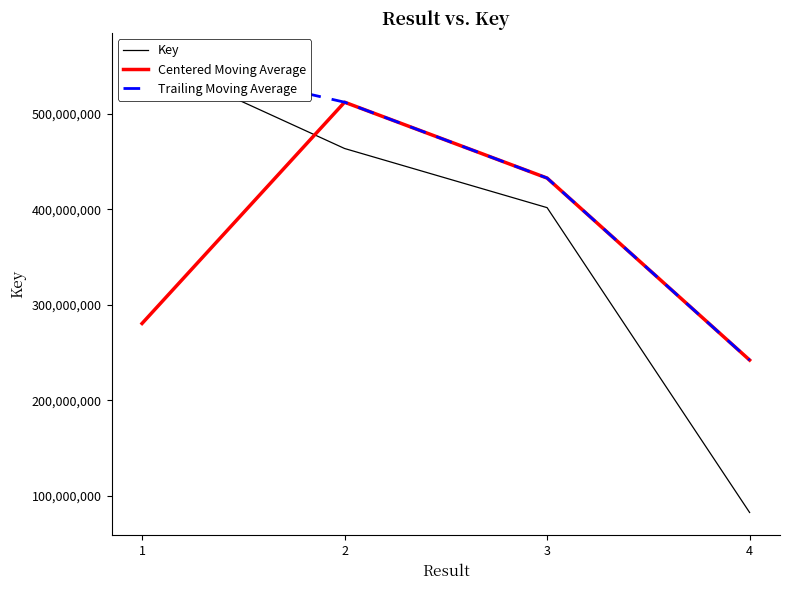

What is the value of the Key point at the 2nd from the left?

463753801.0